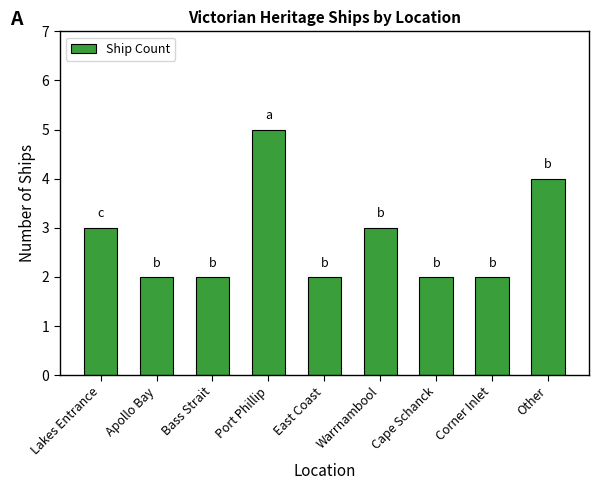

Which label corresponds to the largest value in the chart?

Port Phillip